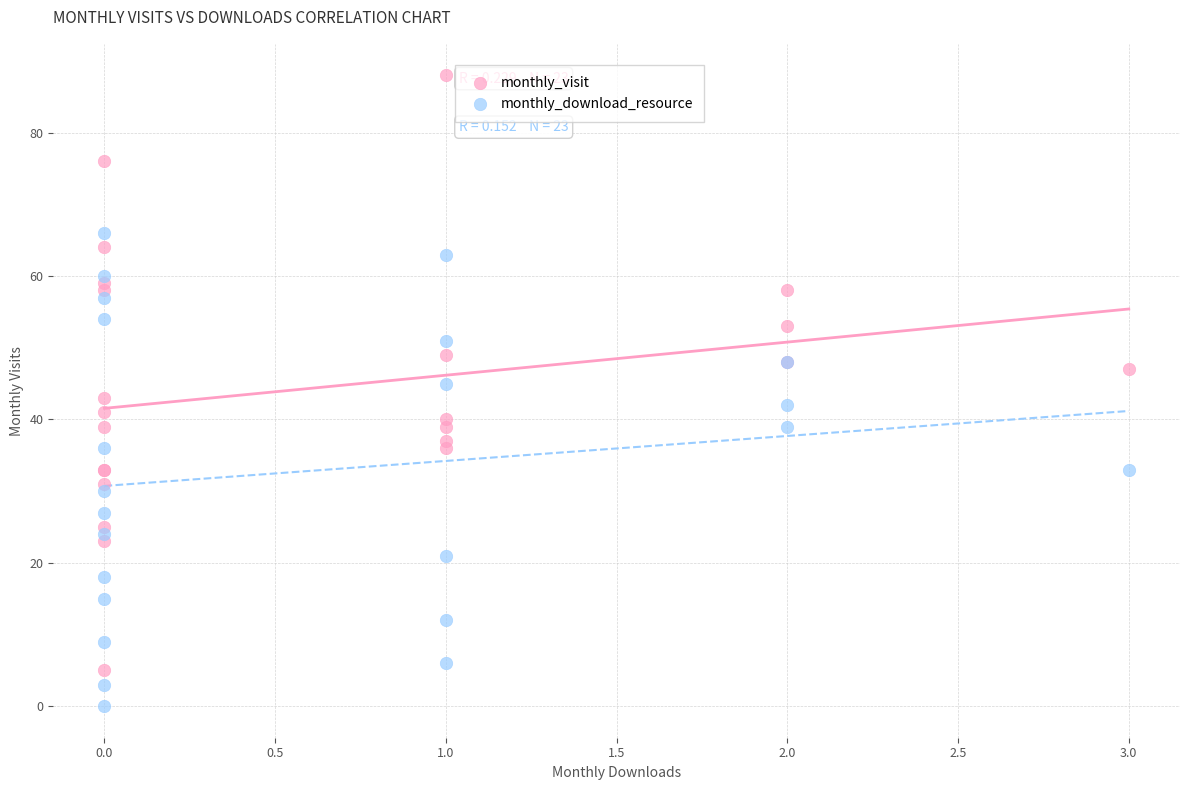

What are all the series names shown in the legend?

monthly_visit, monthly_download_resource